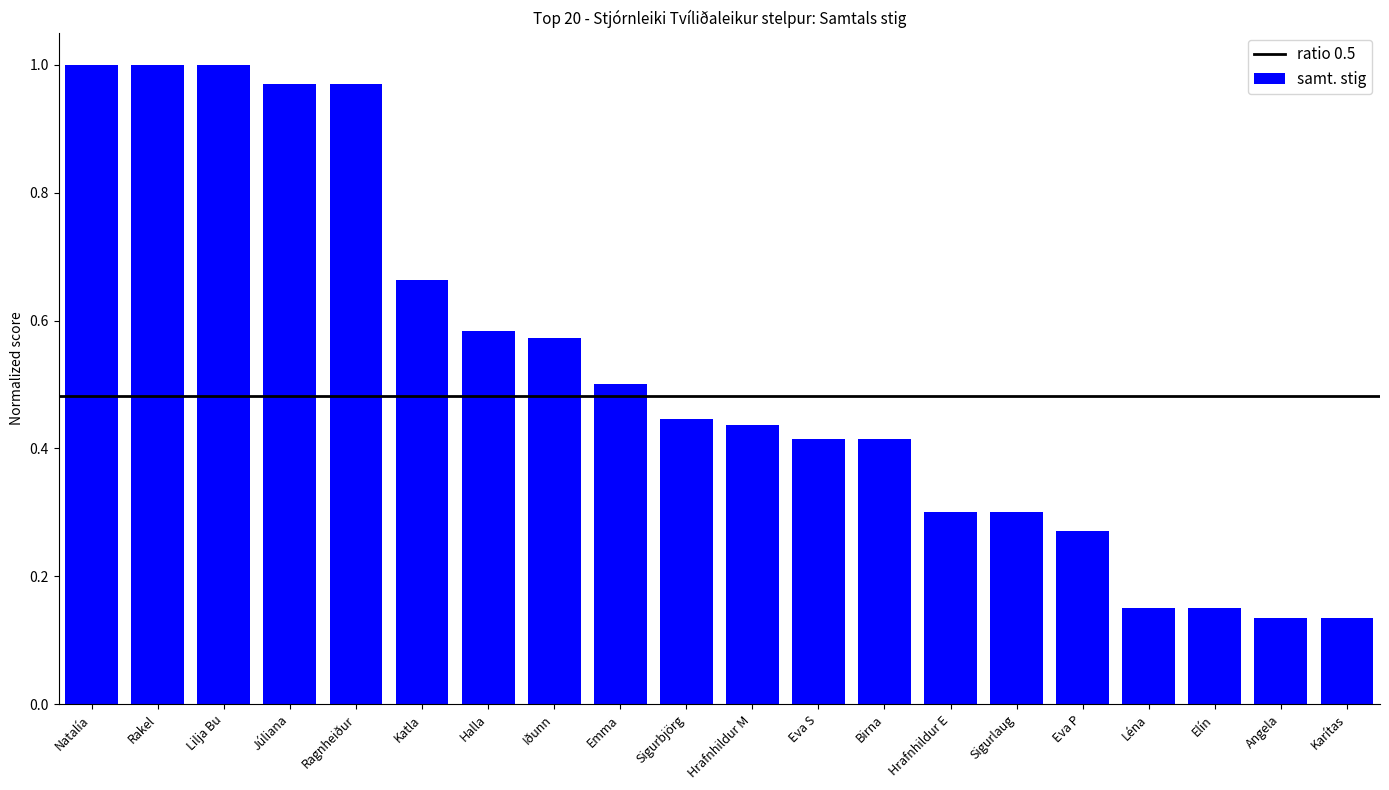

What is the label of the 18th bar from the right?

Lilja Bu